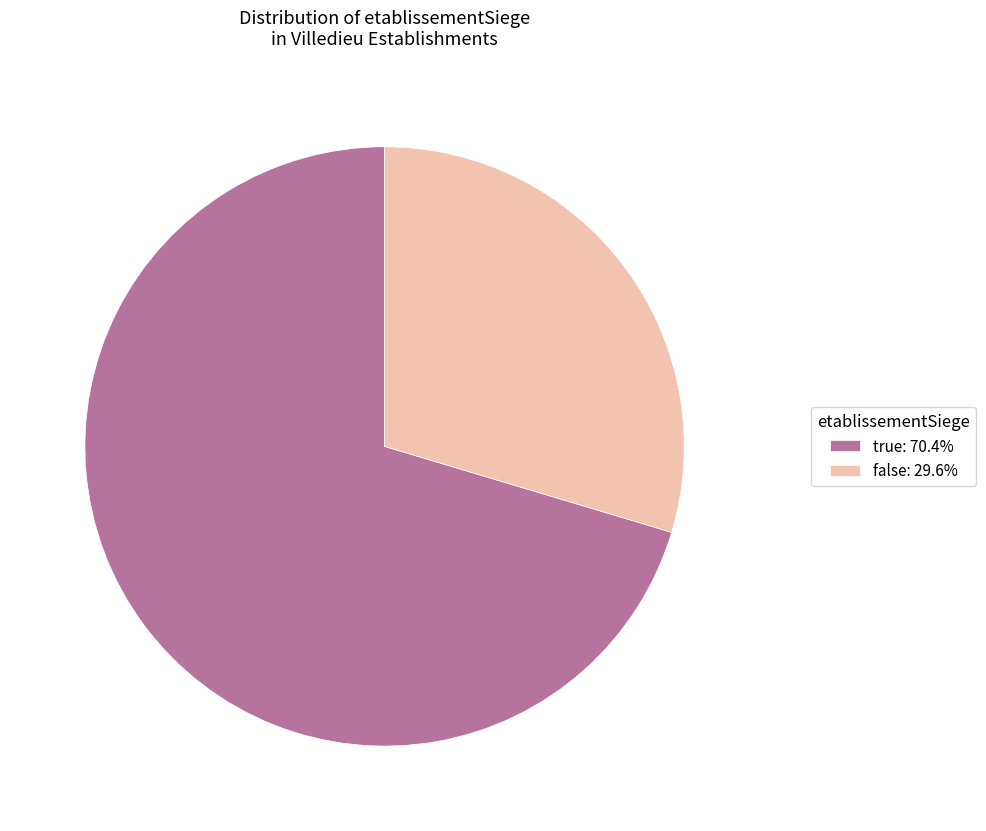

What is the ratio of the value at true to the value at false?

2.4